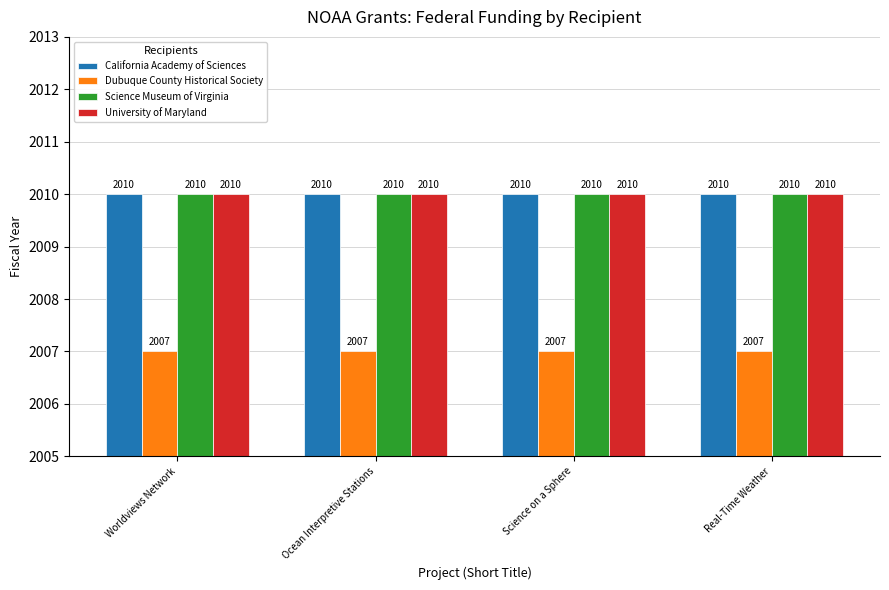

What is the sum of the Dubuque County Historical Society values at Science on a Sphere and Real-Time Weather?

4014